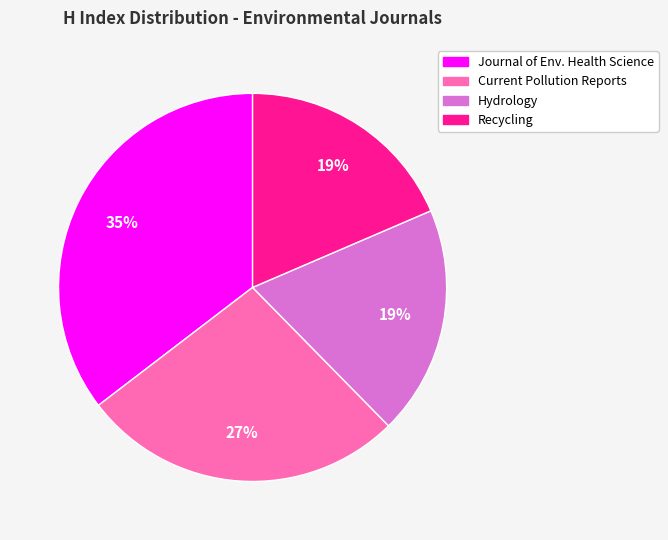

To the nearest percent, what is the average slice percentage?

25%